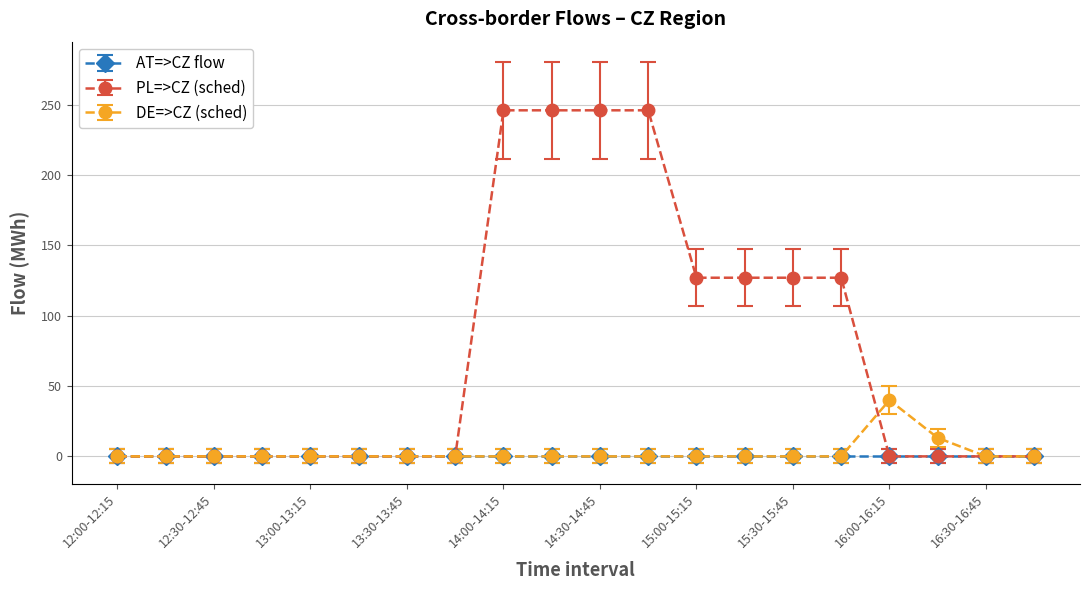

True or false: DE=>CZ (sched) has more than 0 interior local peaks.

True